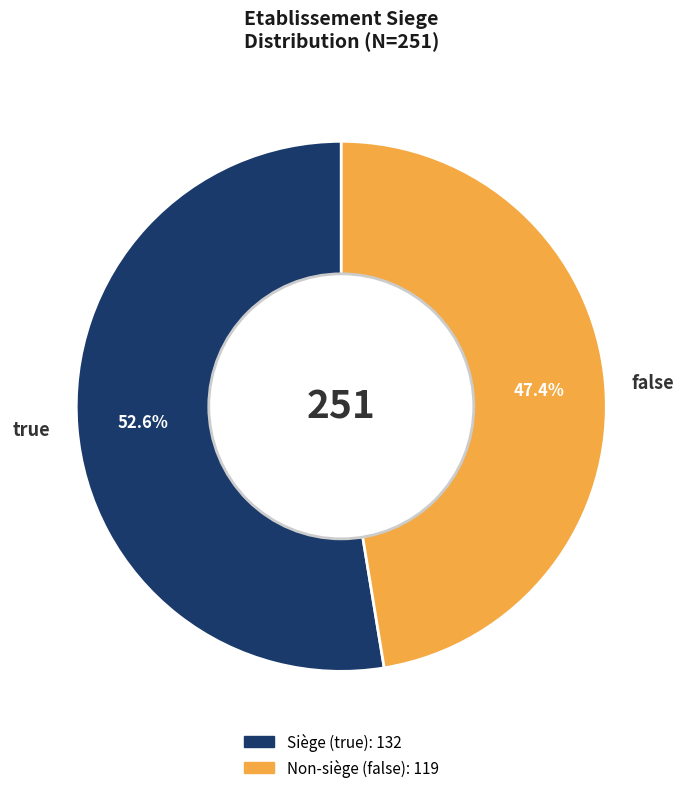

What portion of the pie excludes true?

47.4%